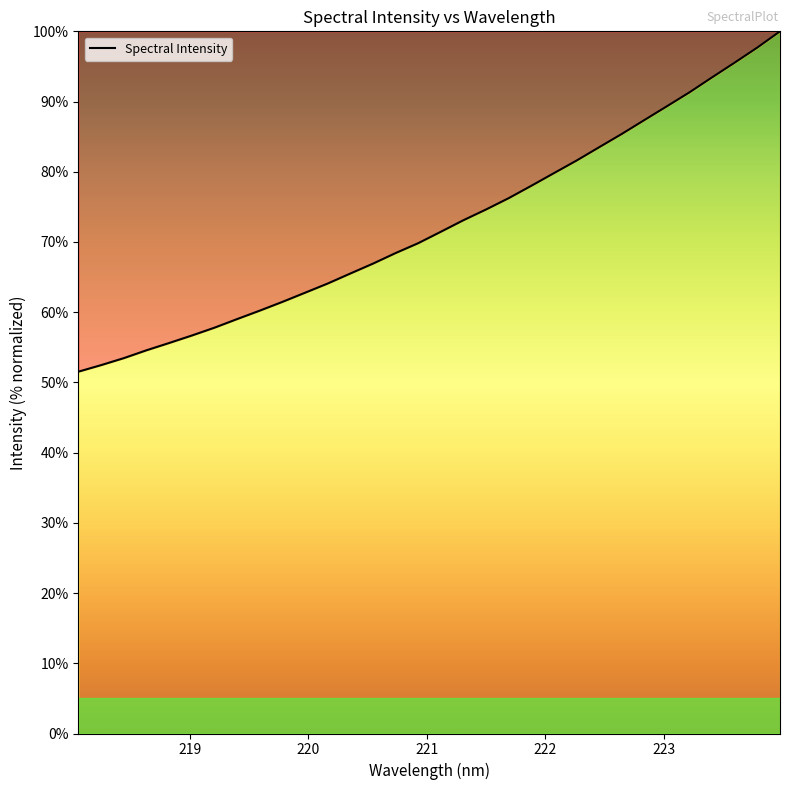

What is the difference between the maximum and minimum values?

48.5